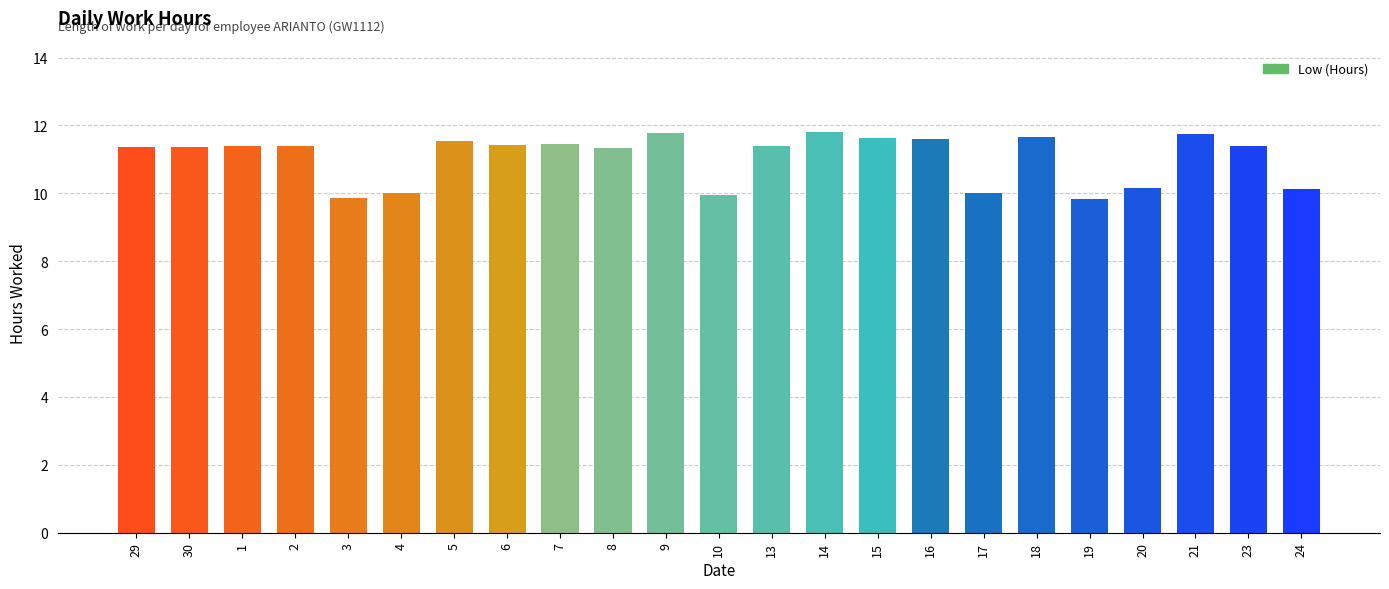

What is the sum of all values?

254.2